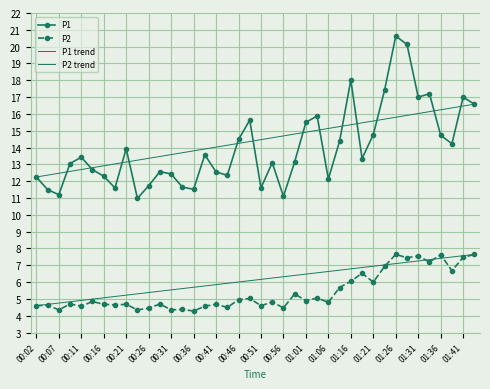

How many interior local valleys does the P1 series have?

11